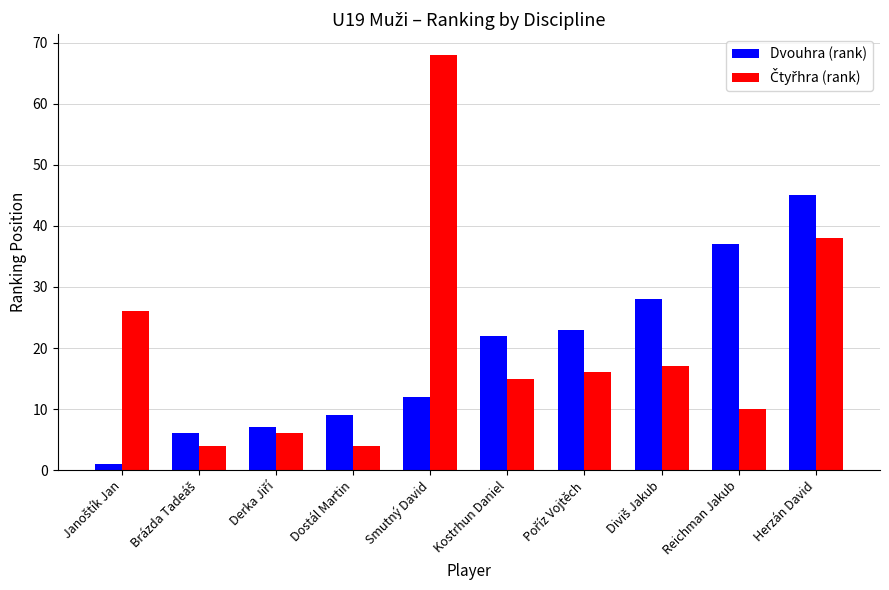

How many values in the Dvouhra (rank) series are below 22?

5